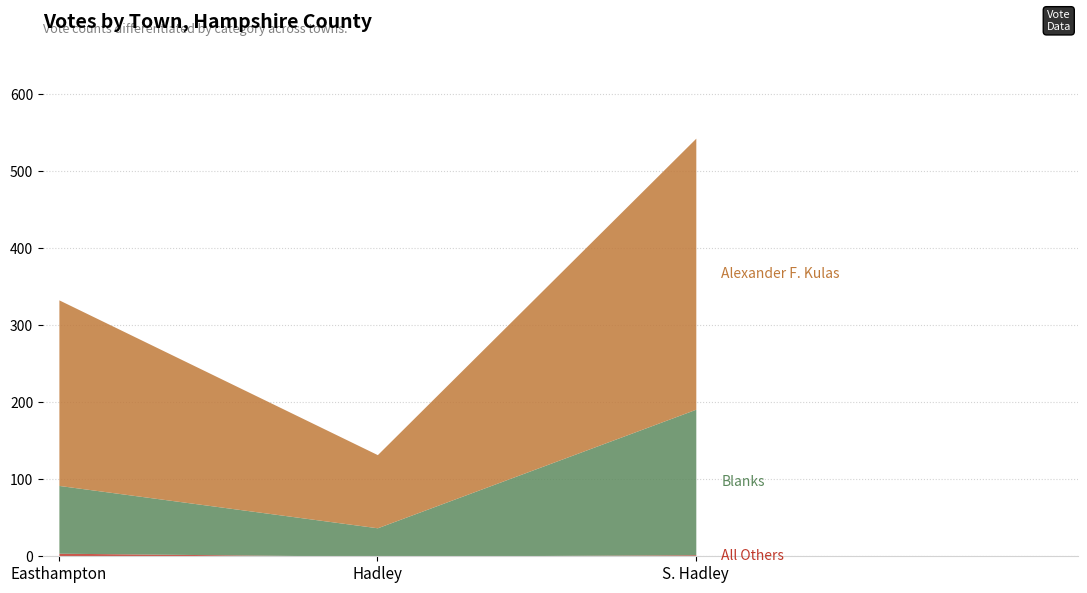

What is the spread (max minus min) of values at S. Hadley?

350